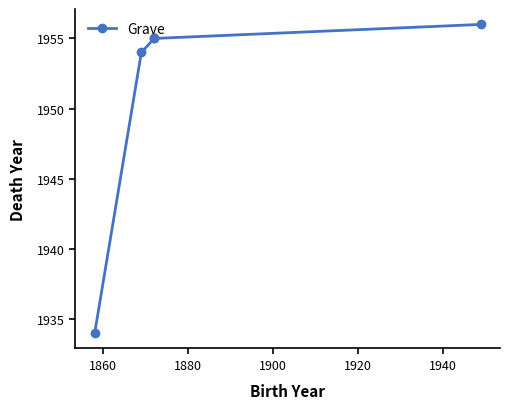

Between 1920 and 1900, which is larger?

1920